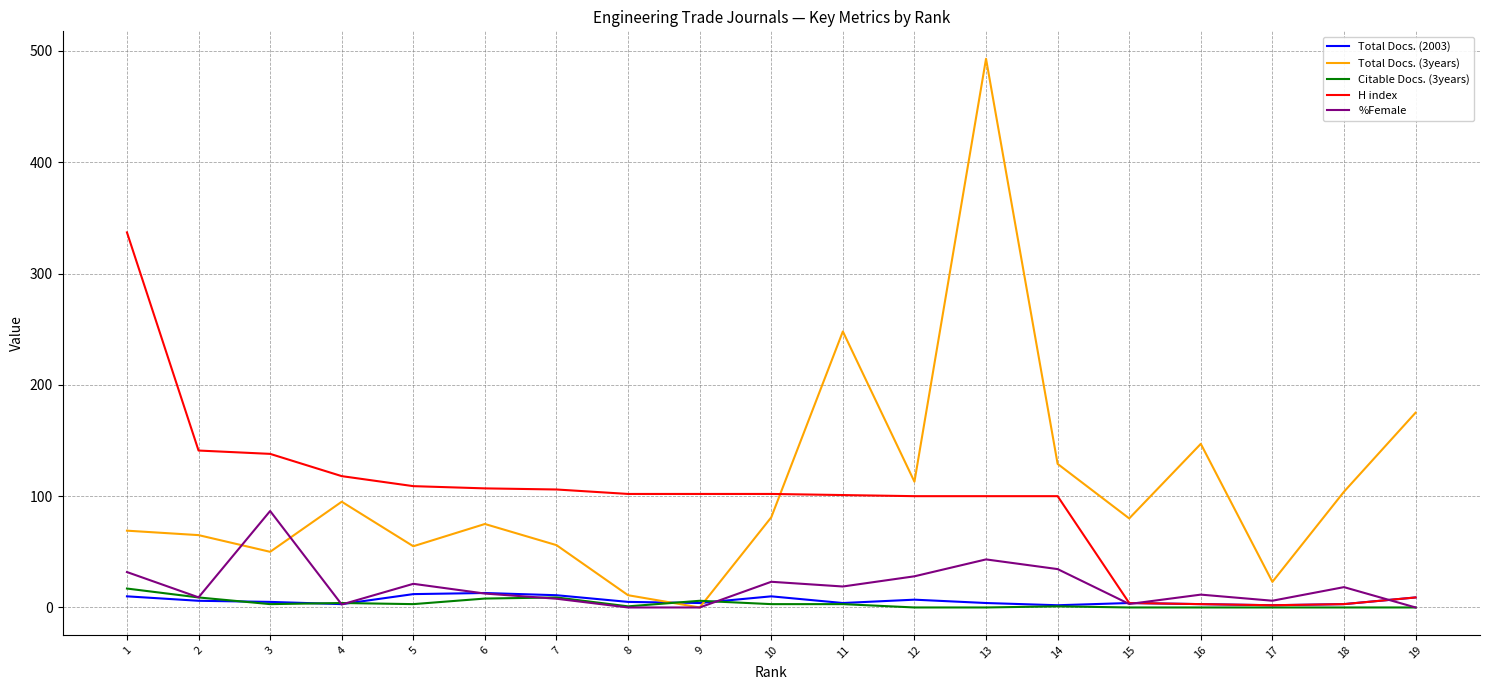

At which label does %Female first exceed 12?

1